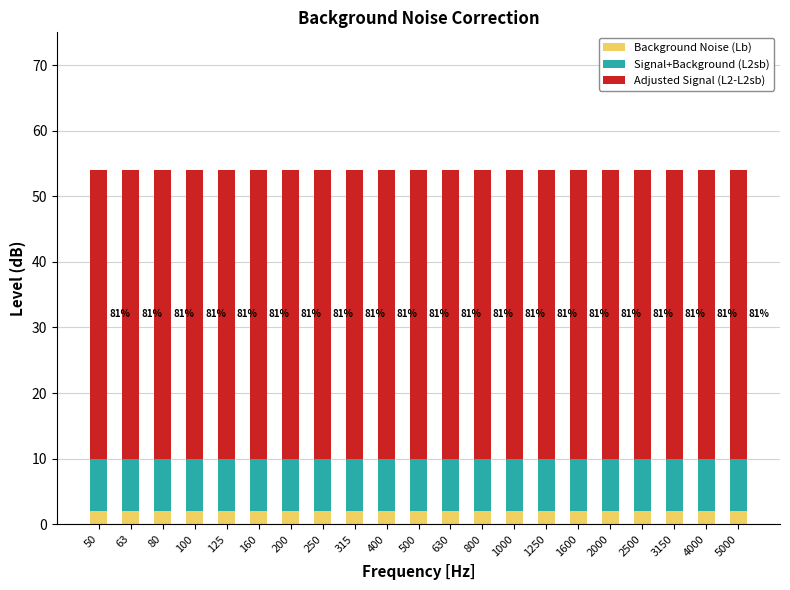

What is the total value across all series at 1250?

54